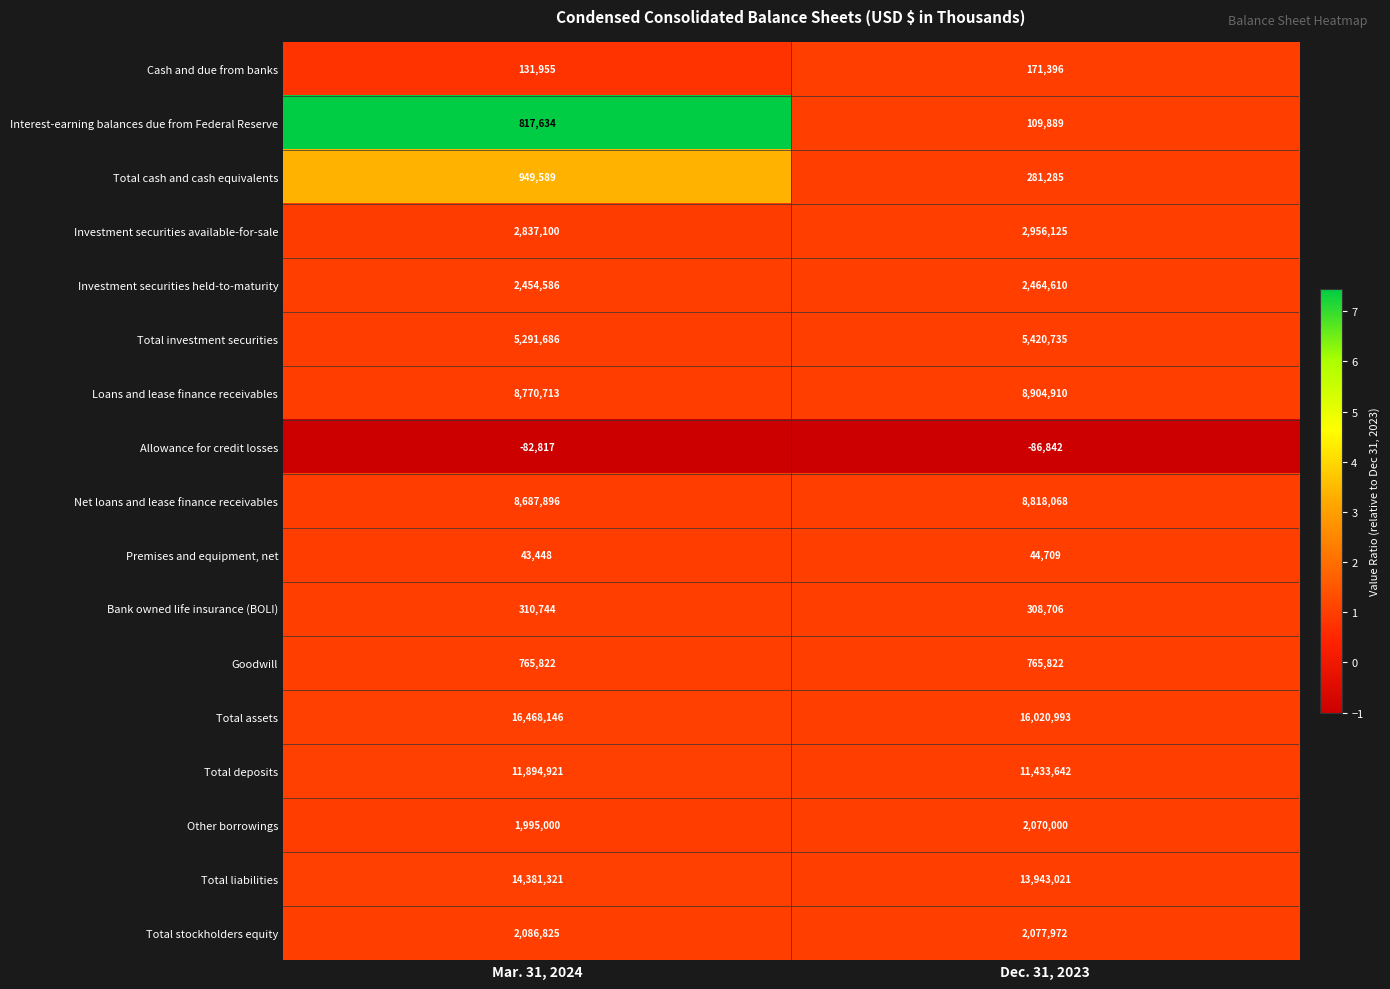

What is the difference between the highest and lowest values at Dec. 31, 2023?

16107835